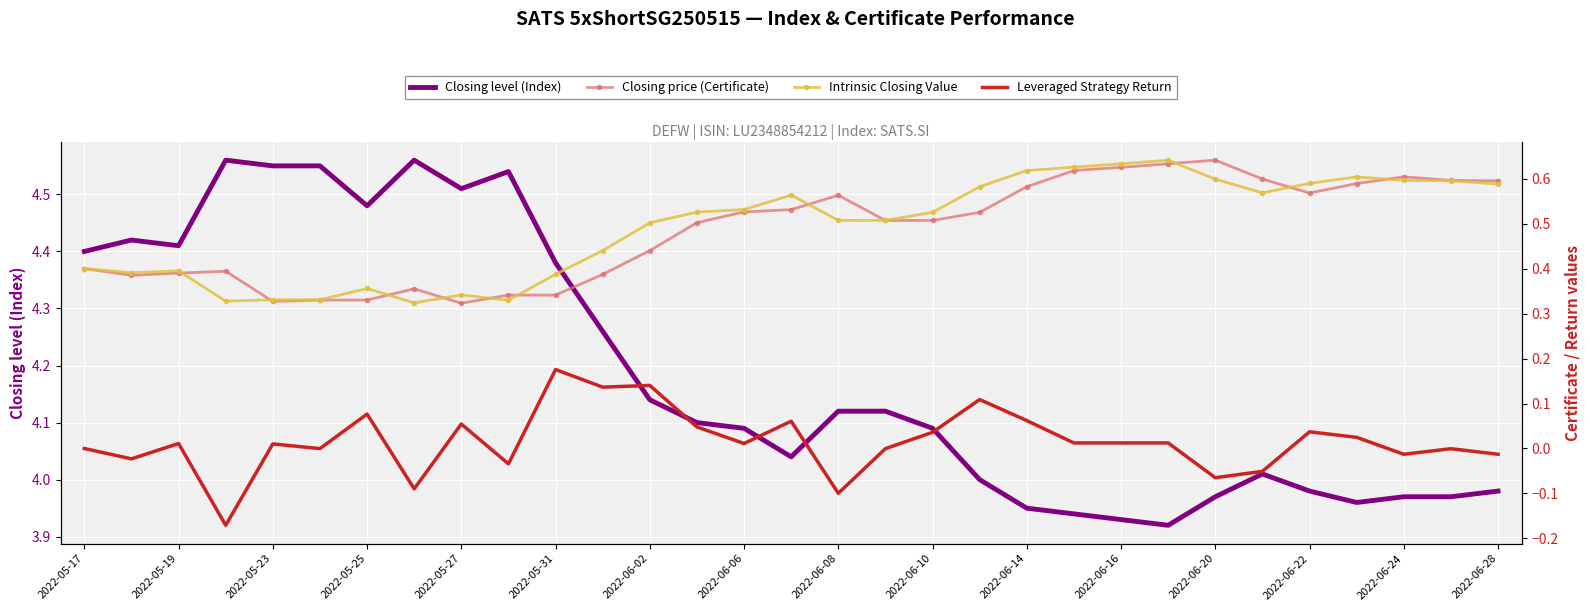

Is it true that Closing level (Index) equals 6.5 at 2022-06-22?

False